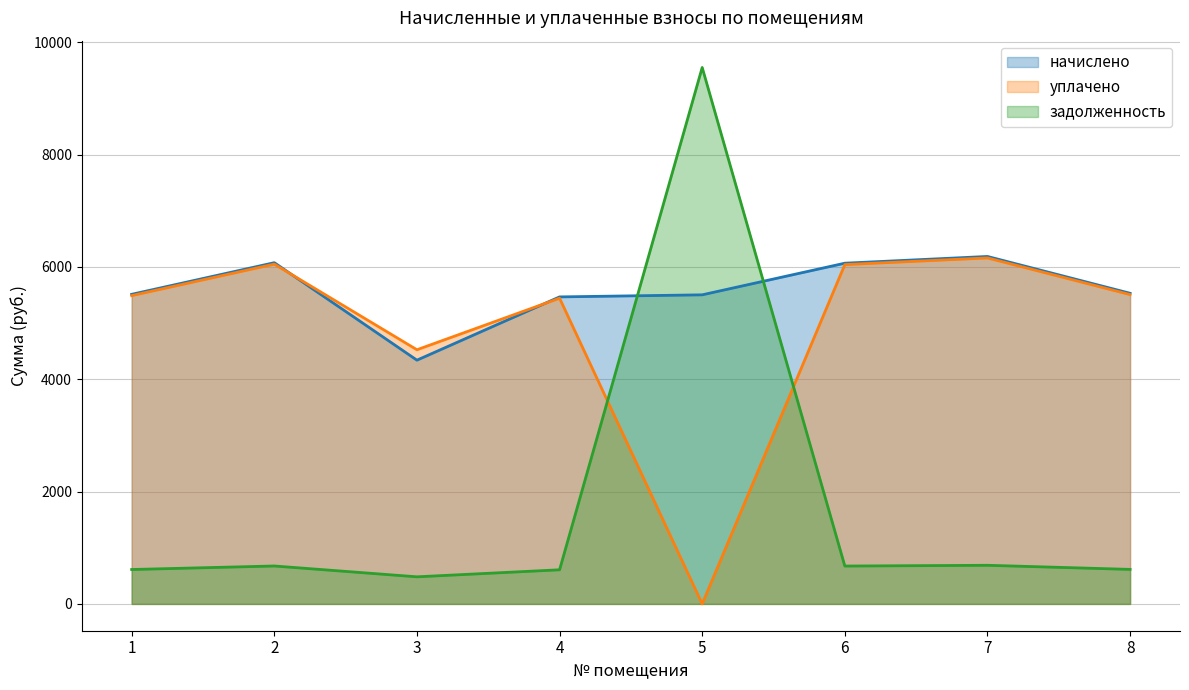

Count the number of data series in this chart.

3